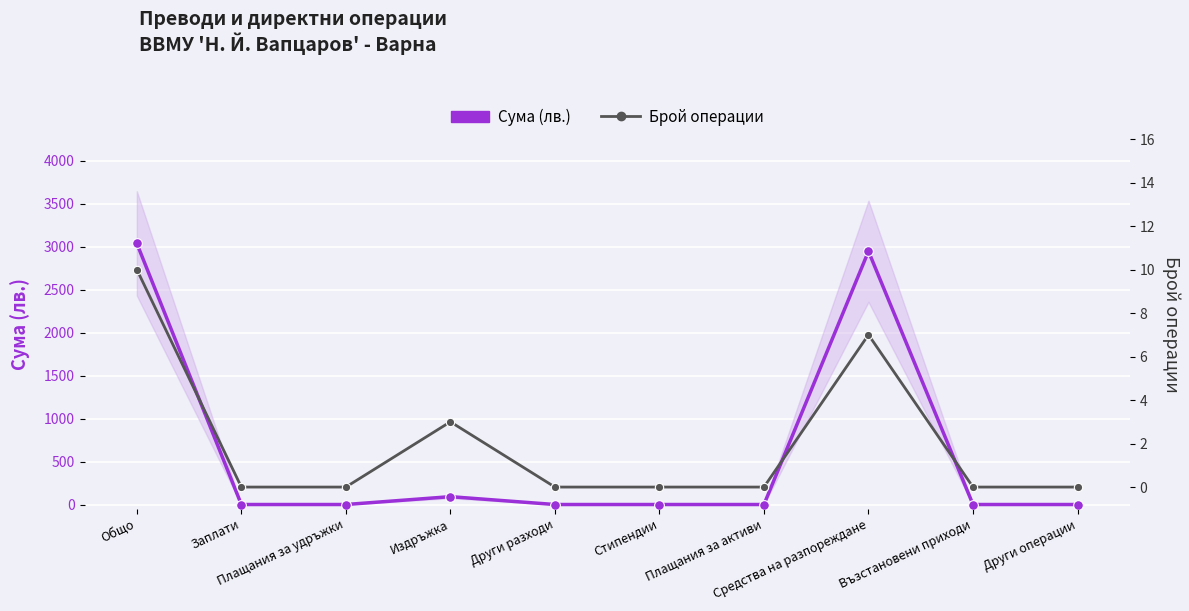

What are all the series names shown in the legend?

Сума (лв.), Брой операции